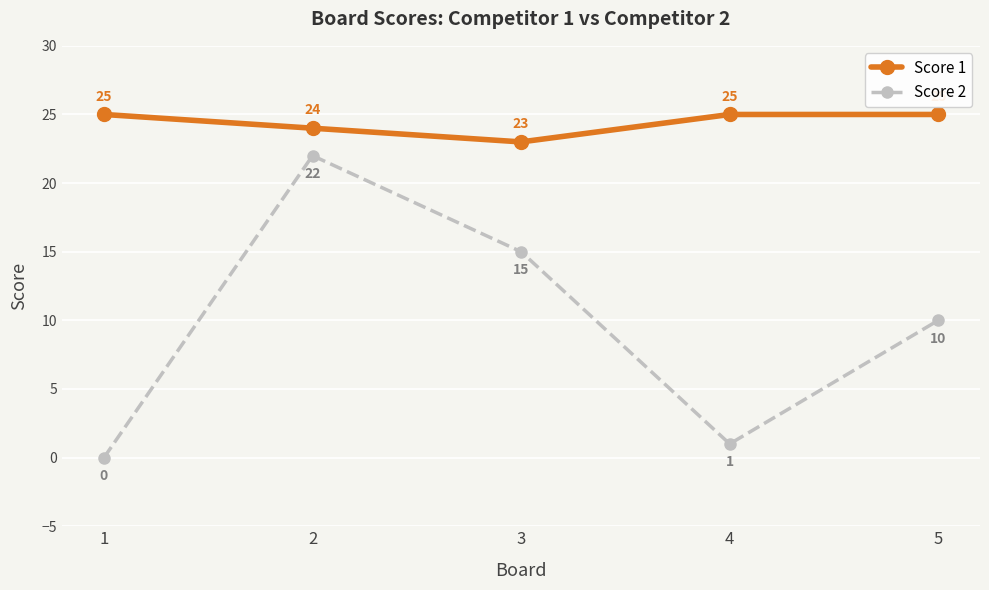

What are all the series names shown in the legend?

Score 1, Score 2